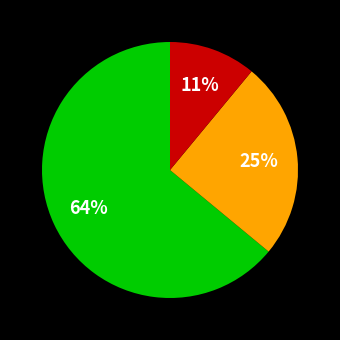

To the nearest percent, what is the average slice percentage?

33%